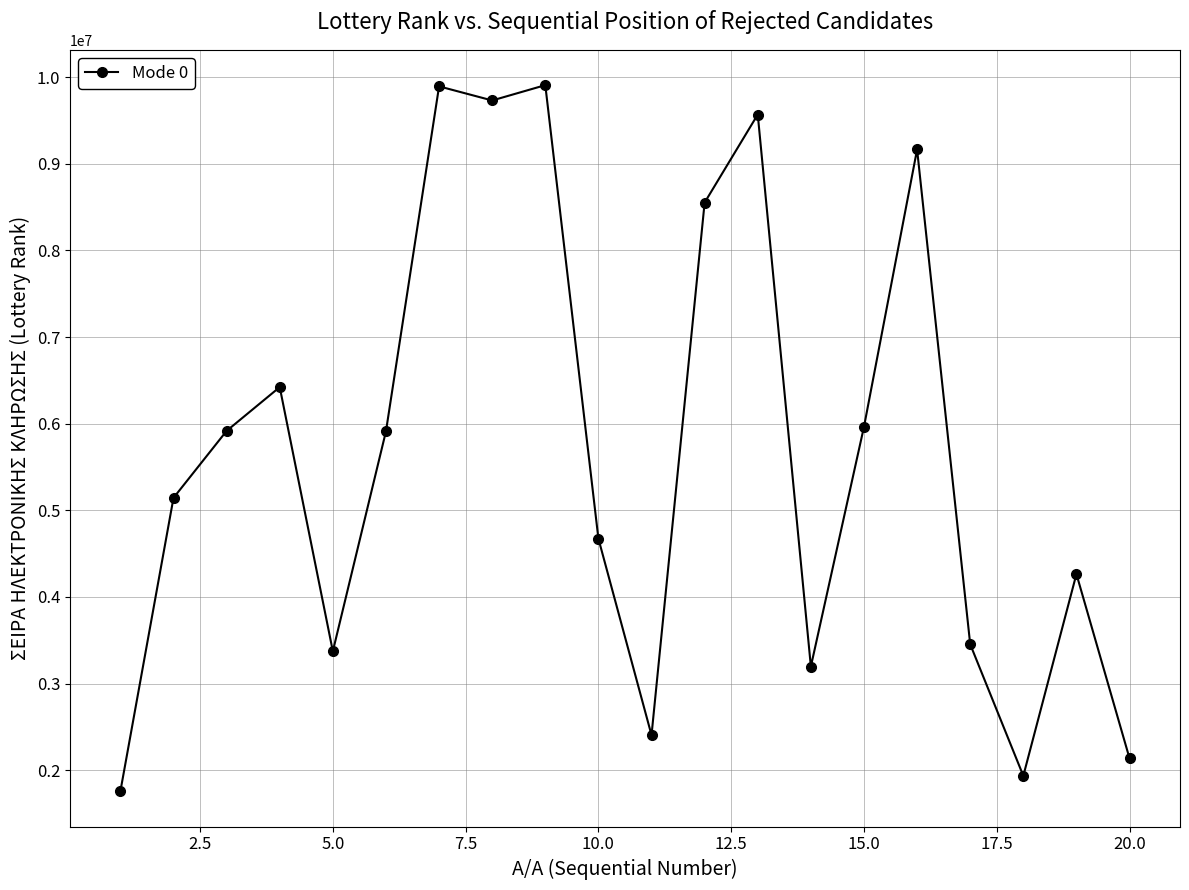

Is this an area chart (filled region under the line)?

No